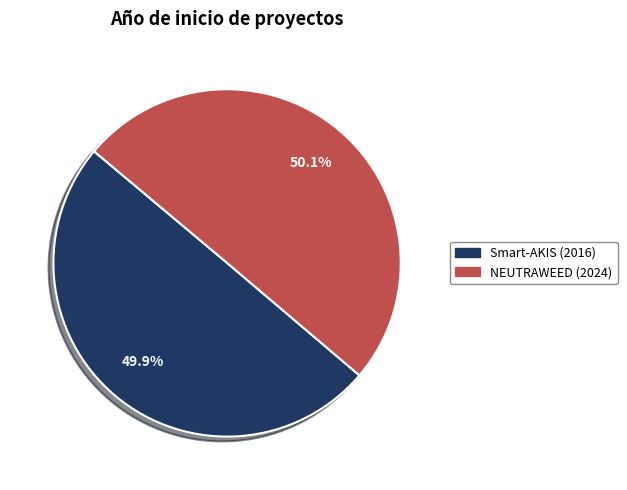

True or false: Smart-AKIS (2016) accounts for 50% of the total.

True